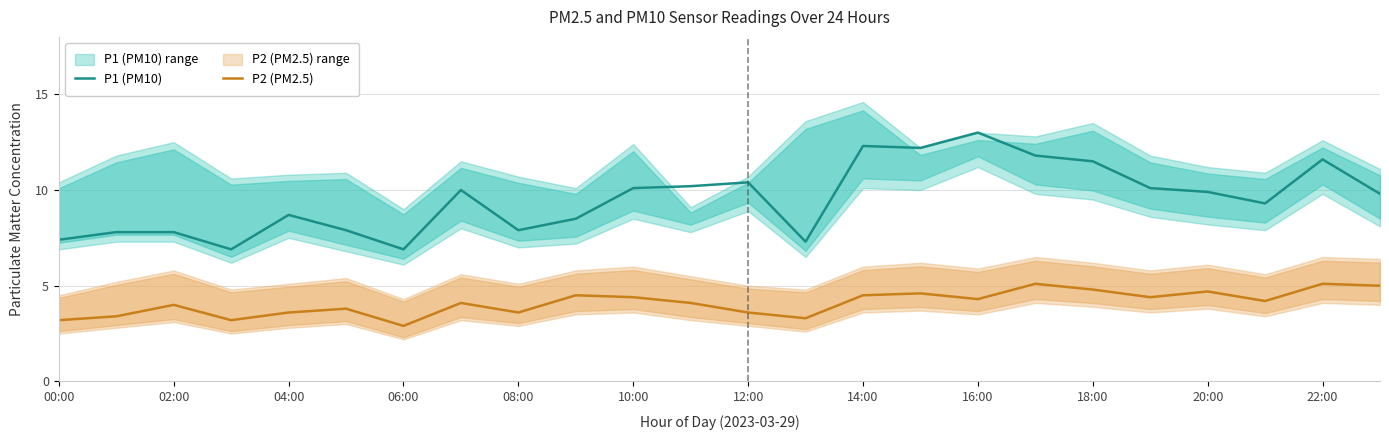

True or false: P2 (PM2.5) and P1 (PM10) cross at least once.

False